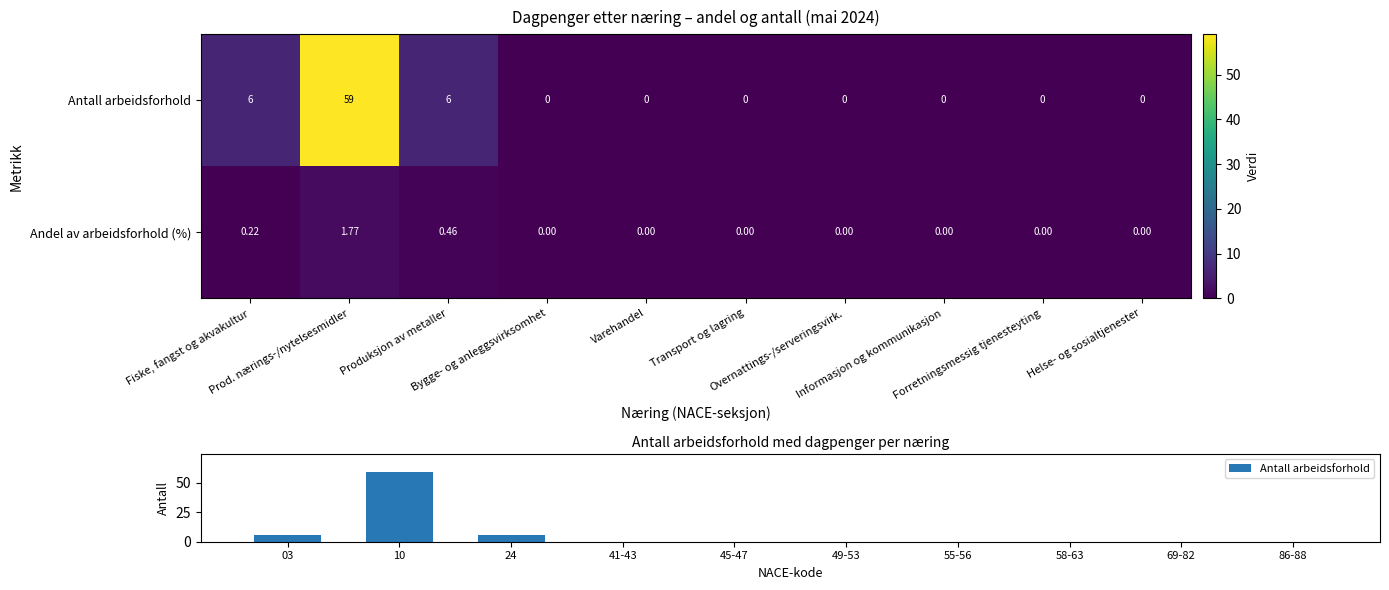

Where is Antall arbeidsforhold nearest to the value 29?

03